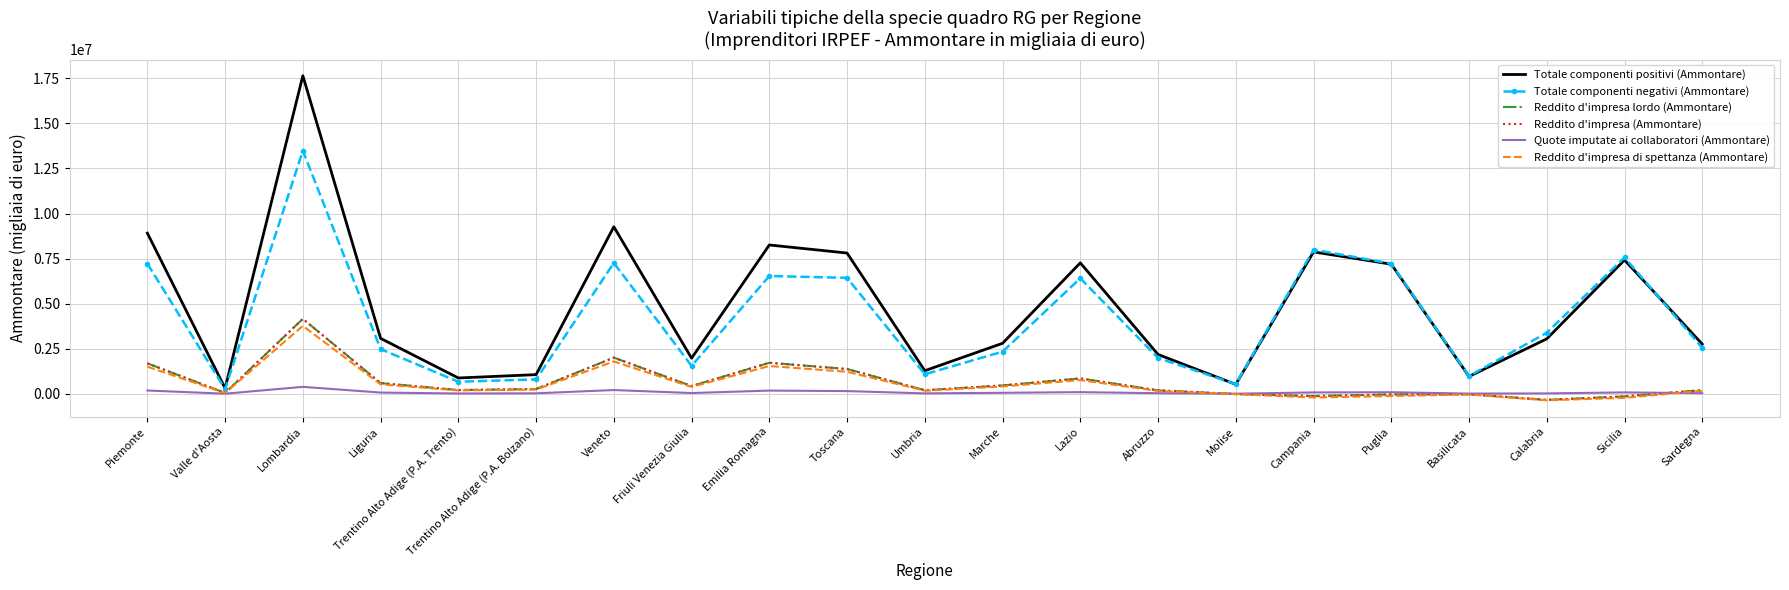

Where does the Totale componenti positivi (Ammontare) series first go above 3050003?

Piemonte